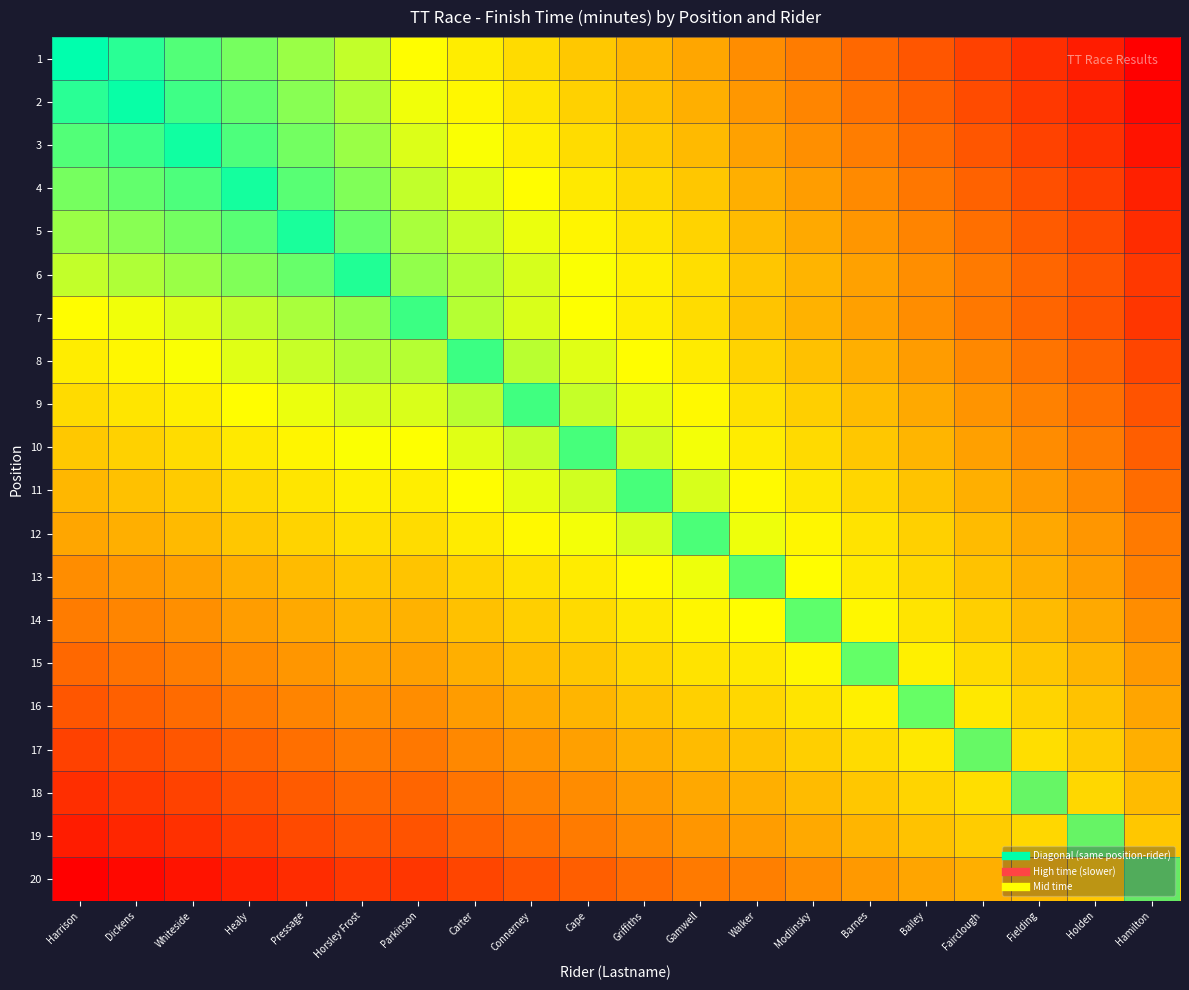

Reading left to right, what are all the values shown in this chart?

1: Harrison=1452.0	Dickens=1479.5	Whiteside=1506.0	Healy=1529.0	Pressage=1553.0	Horsley Frost=1579.0	Parkinson=1621.0	Carter=1641.0	Connerney=1664.0	Cape=1689.0	Griffiths=1710.5	Gamwell=1733.5	Walker=1765.0	Modlinsky=1788.0	Barnes=1812.5	Bailey=1836.5	Fairclough=1863.5	Fielding=1889.0	Holden=1912.0	Hamilton=1949.5
2: Harrison=1479.5	Dickens=1467.0	Whiteside=1493.5	Healy=1516.5	Pressage=1540.5	Horsley Frost=1566.5	Parkinson=1608.5	Carter=1628.5	Connerney=1651.5	Cape=1676.5	Griffiths=1698.0	Gamwell=1721.0	Walker=1752.5	Modlinsky=1775.5	Barnes=1800.0	Bailey=1824.0	Fairclough=1851.0	Fielding=1876.5	Holden=1899.5	Hamilton=1937.0
3: Harrison=1506.0	Dickens=1493.5	Whiteside=1480.0	Healy=1503.0	Pressage=1527.0	Horsley Frost=1553.0	Parkinson=1595.0	Carter=1615.0	Connerney=1638.0	Cape=1663.0	Griffiths=1684.5	Gamwell=1707.5	Walker=1739.0	Modlinsky=1762.0	Barnes=1786.5	Bailey=1810.5	Fairclough=1837.5	Fielding=1863.0	Holden=1886.0	Hamilton=1923.5
4: Harrison=1529.0	Dickens=1516.5	Whiteside=1503.0	Healy=1486.0	Pressage=1510.0	Horsley Frost=1536.0	Parkinson=1578.0	Carter=1598.0	Connerney=1621.0	Cape=1646.0	Griffiths=1667.5	Gamwell=1690.5	Walker=1722.0	Modlinsky=1745.0	Barnes=1769.5	Bailey=1793.5	Fairclough=1820.5	Fielding=1846.0	Holden=1869.0	Hamilton=1906.5
5: Harrison=1553.0	Dickens=1540.5	Whiteside=1527.0	Healy=1510.0	Pressage=1494.0	Horsley Frost=1520.0	Parkinson=1562.0	Carter=1582.0	Connerney=1605.0	Cape=1630.0	Griffiths=1651.5	Gamwell=1674.5	Walker=1706.0	Modlinsky=1729.0	Barnes=1753.5	Bailey=1777.5	Fairclough=1804.5	Fielding=1830.0	Holden=1853.0	Hamilton=1890.5
6: Harrison=1579.0	Dickens=1566.5	Whiteside=1553.0	Healy=1536.0	Pressage=1520.0	Horsley Frost=1506.0	Parkinson=1548.0	Carter=1568.0	Connerney=1591.0	Cape=1616.0	Griffiths=1637.5	Gamwell=1660.5	Walker=1692.0	Modlinsky=1715.0	Barnes=1739.5	Bailey=1763.5	Fairclough=1790.5	Fielding=1816.0	Holden=1839.0	Hamilton=1876.5
7: Harrison=1621.0	Dickens=1608.5	Whiteside=1595.0	Healy=1578.0	Pressage=1562.0	Horsley Frost=1548.0	Parkinson=1550.0	Carter=1570.0	Connerney=1593.0	Cape=1618.0	Griffiths=1639.5	Gamwell=1662.5	Walker=1694.0	Modlinsky=1717.0	Barnes=1741.5	Bailey=1765.5	Fairclough=1792.5	Fielding=1818.0	Holden=1841.0	Hamilton=1878.5
8: Harrison=1641.0	Dickens=1628.5	Whiteside=1615.0	Healy=1598.0	Pressage=1582.0	Horsley Frost=1568.0	Parkinson=1570.0	Carter=1550.0	Connerney=1573.0	Cape=1598.0	Griffiths=1619.5	Gamwell=1642.5	Walker=1674.0	Modlinsky=1697.0	Barnes=1721.5	Bailey=1745.5	Fairclough=1772.5	Fielding=1798.0	Holden=1821.0	Hamilton=1858.5
9: Harrison=1664.0	Dickens=1651.5	Whiteside=1638.0	Healy=1621.0	Pressage=1605.0	Horsley Frost=1591.0	Parkinson=1593.0	Carter=1573.0	Connerney=1556.0	Cape=1581.0	Griffiths=1602.5	Gamwell=1625.5	Walker=1657.0	Modlinsky=1680.0	Barnes=1704.5	Bailey=1728.5	Fairclough=1755.5	Fielding=1781.0	Holden=1804.0	Hamilton=1841.5
10: Harrison=1689.0	Dickens=1676.5	Whiteside=1663.0	Healy=1646.0	Pressage=1630.0	Horsley Frost=1616.0	Parkinson=1618.0	Carter=1598.0	Connerney=1581.0	Cape=1566.0	Griffiths=1587.5	Gamwell=1610.5	Walker=1642.0	Modlinsky=1665.0	Barnes=1689.5	Bailey=1713.5	Fairclough=1740.5	Fielding=1766.0	Holden=1789.0	Hamilton=1826.5
11: Harrison=1710.5	Dickens=1698.0	Whiteside=1684.5	Healy=1667.5	Pressage=1651.5	Horsley Frost=1637.5	Parkinson=1639.5	Carter=1619.5	Connerney=1602.5	Cape=1587.5	Griffiths=1569.0	Gamwell=1592.0	Walker=1623.5	Modlinsky=1646.5	Barnes=1671.0	Bailey=1695.0	Fairclough=1722.0	Fielding=1747.5	Holden=1770.5	Hamilton=1808.0
12: Harrison=1733.5	Dickens=1721.0	Whiteside=1707.5	Healy=1690.5	Pressage=1674.5	Horsley Frost=1660.5	Parkinson=1662.5	Carter=1642.5	Connerney=1625.5	Cape=1610.5	Griffiths=1592.0	Gamwell=1575.0	Walker=1606.5	Modlinsky=1629.5	Barnes=1654.0	Bailey=1678.0	Fairclough=1705.0	Fielding=1730.5	Holden=1753.5	Hamilton=1791.0
13: Harrison=1765.0	Dickens=1752.5	Whiteside=1739.0	Healy=1722.0	Pressage=1706.0	Horsley Frost=1692.0	Parkinson=1694.0	Carter=1674.0	Connerney=1657.0	Cape=1642.0	Griffiths=1623.5	Gamwell=1606.5	Walker=1598.0	Modlinsky=1621.0	Barnes=1645.5	Bailey=1669.5	Fairclough=1696.5	Fielding=1722.0	Holden=1745.0	Hamilton=1782.5
14: Harrison=1788.0	Dickens=1775.5	Whiteside=1762.0	Healy=1745.0	Pressage=1729.0	Horsley Frost=1715.0	Parkinson=1717.0	Carter=1697.0	Connerney=1680.0	Cape=1665.0	Griffiths=1646.5	Gamwell=1629.5	Walker=1621.0	Modlinsky=1604.0	Barnes=1628.5	Bailey=1652.5	Fairclough=1679.5	Fielding=1705.0	Holden=1728.0	Hamilton=1765.5
15: Harrison=1812.5	Dickens=1800.0	Whiteside=1786.5	Healy=1769.5	Pressage=1753.5	Horsley Frost=1739.5	Parkinson=1741.5	Carter=1721.5	Connerney=1704.5	Cape=1689.5	Griffiths=1671.0	Gamwell=1654.0	Walker=1645.5	Modlinsky=1628.5	Barnes=1613.0	Bailey=1637.0	Fairclough=1664.0	Fielding=1689.5	Holden=1712.5	Hamilton=1750.0
16: Harrison=1836.5	Dickens=1824.0	Whiteside=1810.5	Healy=1793.5	Pressage=1777.5	Horsley Frost=1763.5	Parkinson=1765.5	Carter=1745.5	Connerney=1728.5	Cape=1713.5	Griffiths=1695.0	Gamwell=1678.0	Walker=1669.5	Modlinsky=1652.5	Barnes=1637.0	Bailey=1621.0	Fairclough=1648.0	Fielding=1673.5	Holden=1696.5	Hamilton=1734.0
17: Harrison=1863.5	Dickens=1851.0	Whiteside=1837.5	Healy=1820.5	Pressage=1804.5	Horsley Frost=1790.5	Parkinson=1792.5	Carter=1772.5	Connerney=1755.5	Cape=1740.5	Griffiths=1722.0	Gamwell=1705.0	Walker=1696.5	Modlinsky=1679.5	Barnes=1664.0	Bailey=1648.0	Fairclough=1635.0	Fielding=1660.5	Holden=1683.5	Hamilton=1721.0
18: Harrison=1889.0	Dickens=1876.5	Whiteside=1863.0	Healy=1846.0	Pressage=1830.0	Horsley Frost=1816.0	Parkinson=1818.0	Carter=1798.0	Connerney=1781.0	Cape=1766.0	Griffiths=1747.5	Gamwell=1730.5	Walker=1722.0	Modlinsky=1705.0	Barnes=1689.5	Bailey=1673.5	Fairclough=1660.5	Fielding=1646.0	Holden=1669.0	Hamilton=1706.5
19: Harrison=1912.0	Dickens=1899.5	Whiteside=1886.0	Healy=1869.0	Pressage=1853.0	Horsley Frost=1839.0	Parkinson=1841.0	Carter=1821.0	Connerney=1804.0	Cape=1789.0	Griffiths=1770.5	Gamwell=1753.5	Walker=1745.0	Modlinsky=1728.0	Barnes=1712.5	Bailey=1696.5	Fairclough=1683.5	Fielding=1669.0	Holden=1652.0	Hamilton=1689.5
20: Harrison=1949.5	Dickens=1937.0	Whiteside=1923.5	Healy=1906.5	Pressage=1890.5	Horsley Frost=1876.5	Parkinson=1878.5	Carter=1858.5	Connerney=1841.5	Cape=1826.5	Griffiths=1808.0	Gamwell=1791.0	Walker=1782.5	Modlinsky=1765.5	Barnes=1750.0	Bailey=1734.0	Fairclough=1721.0	Fielding=1706.5	Holden=1689.5	Hamilton=1687.0